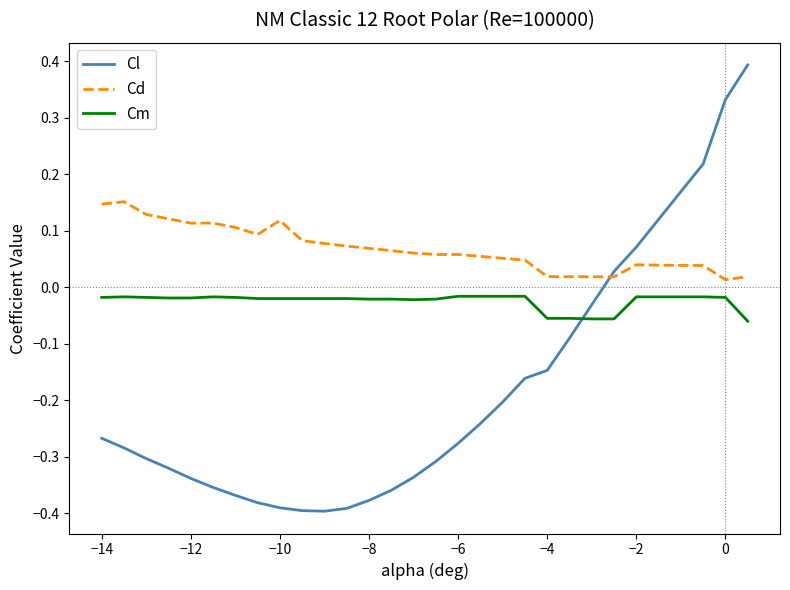

After their last crossing, which series has the higher values: Cl or Cm?

Cl